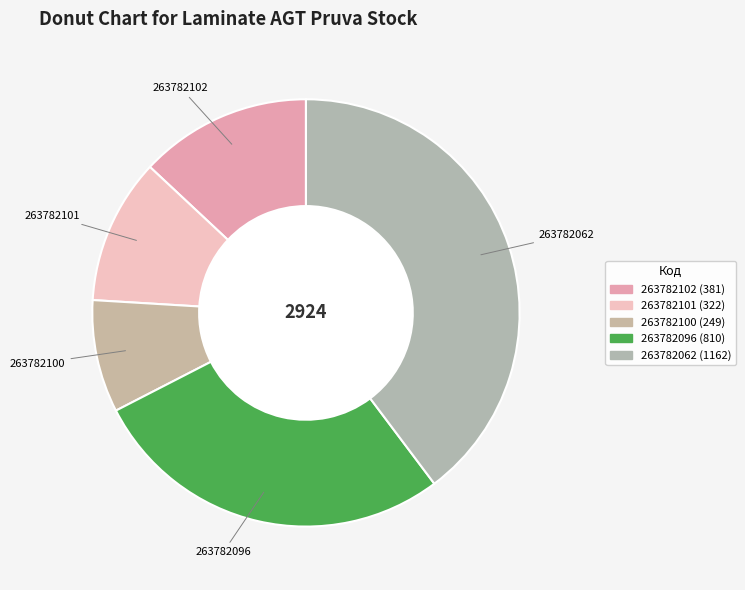

Is it true that 263782102 is 25% of the pie?

False